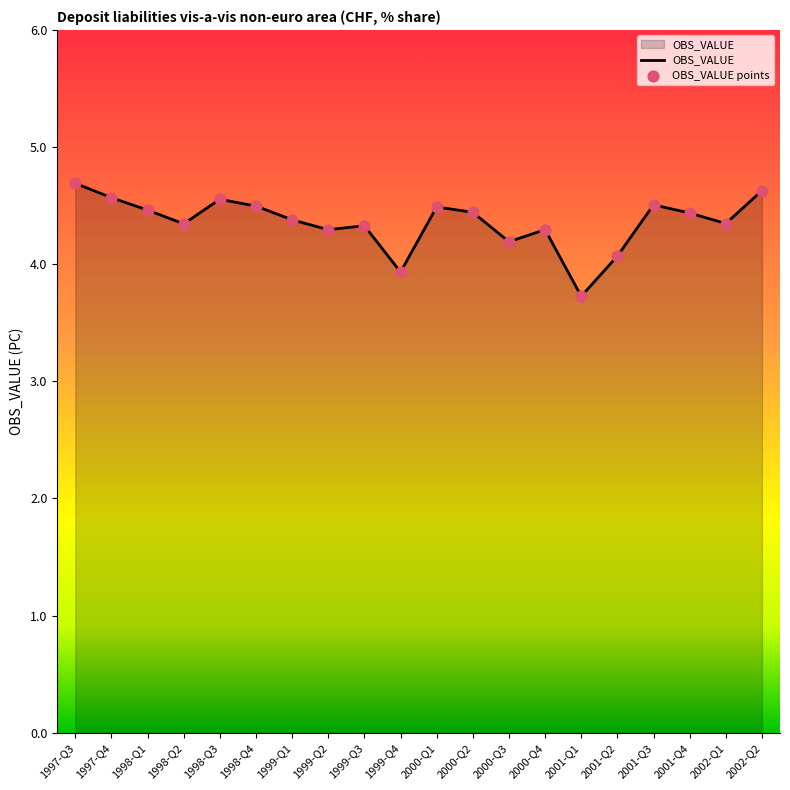

Which has a higher value, 2002-Q2 or 1998-Q1?

2002-Q2